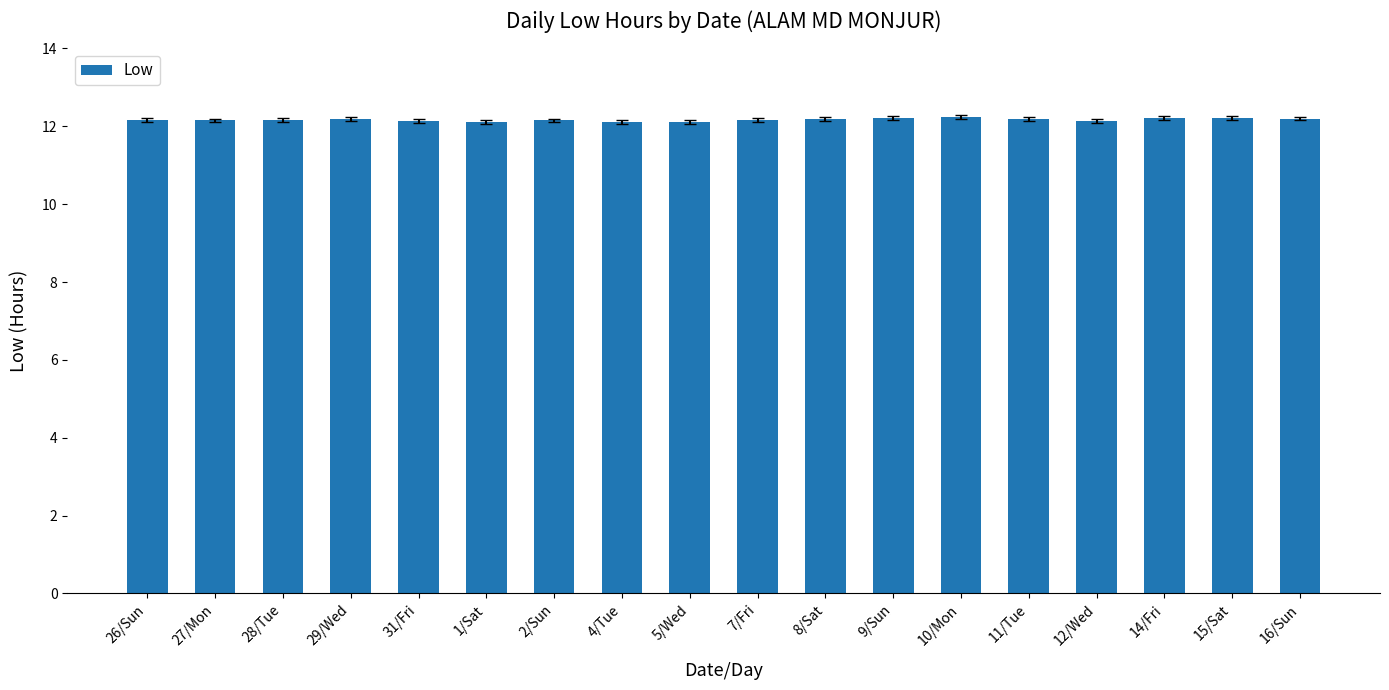

What is the value of the 12th bar from the left?

12.2